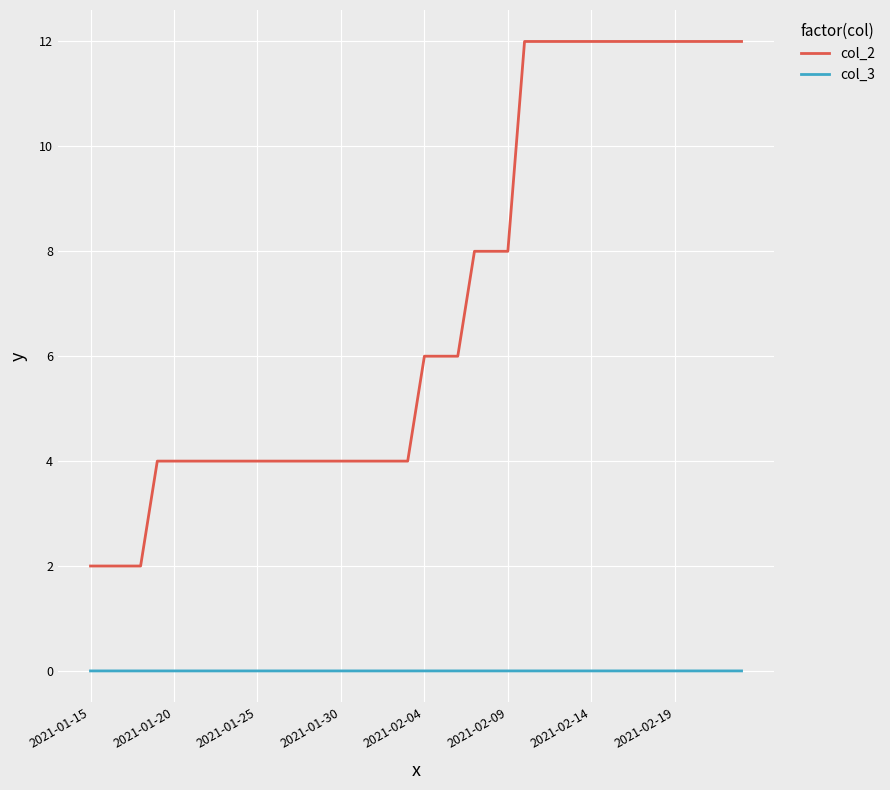

What is the maximum value for col_2?

12.0